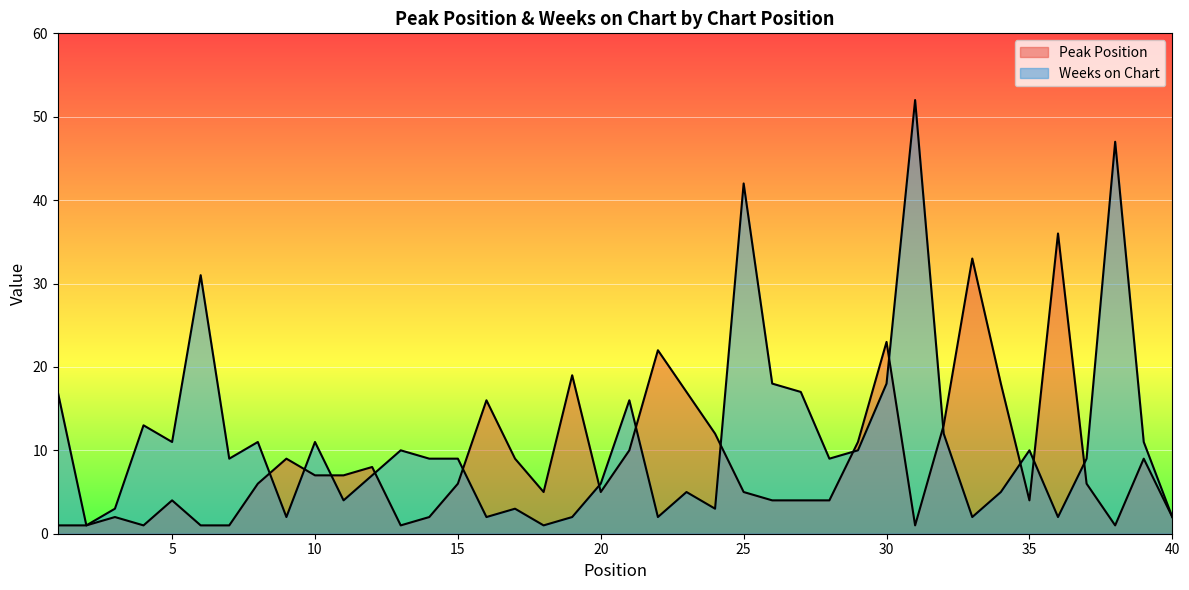

After their last crossing, which series has the higher values: Peak Position or Weeks on Chart?

Weeks on Chart